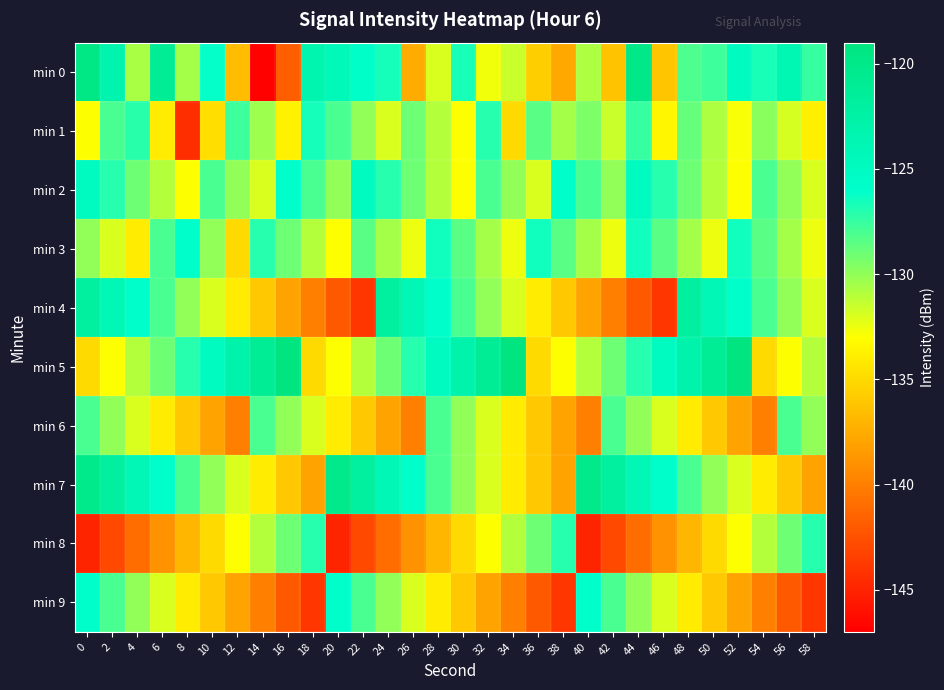

Which series has the largest range (max minus min)?

min 0